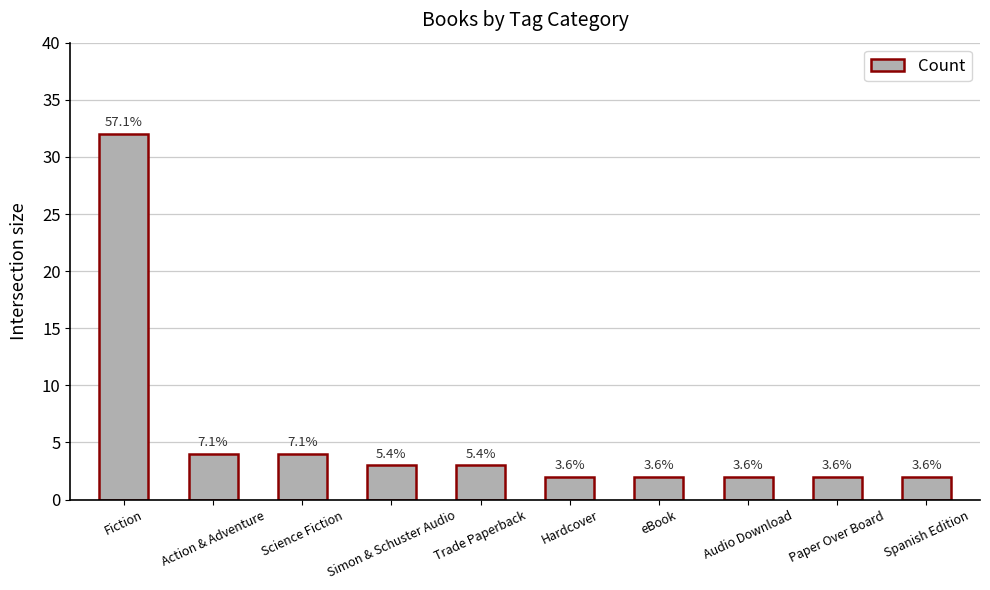

Which has a higher value, Simon & Schuster Audio or Spanish Edition?

Simon & Schuster Audio